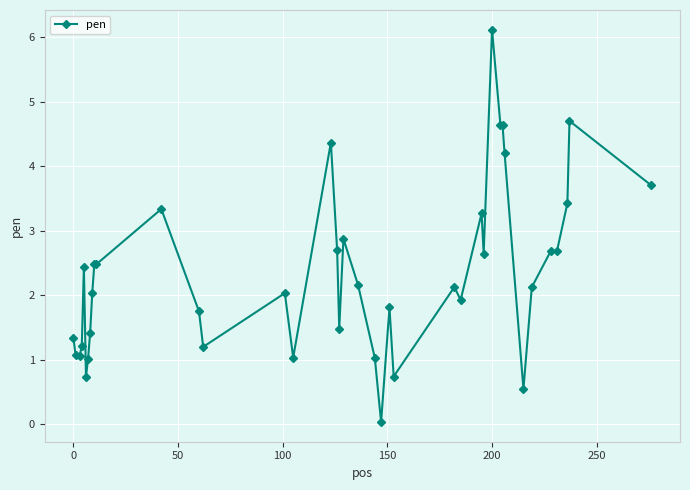

What is the value of the 4th point from the left?

1.2